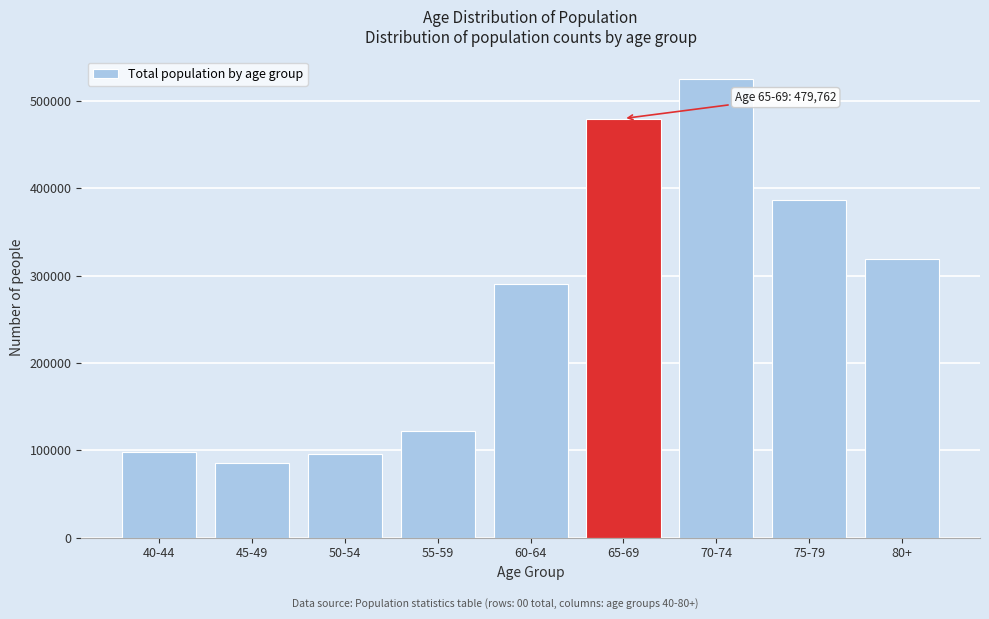

Reading left to right, what are all the values shown in this chart?

98247	85899	95667	121636	289878	479762	524666	386469	319068